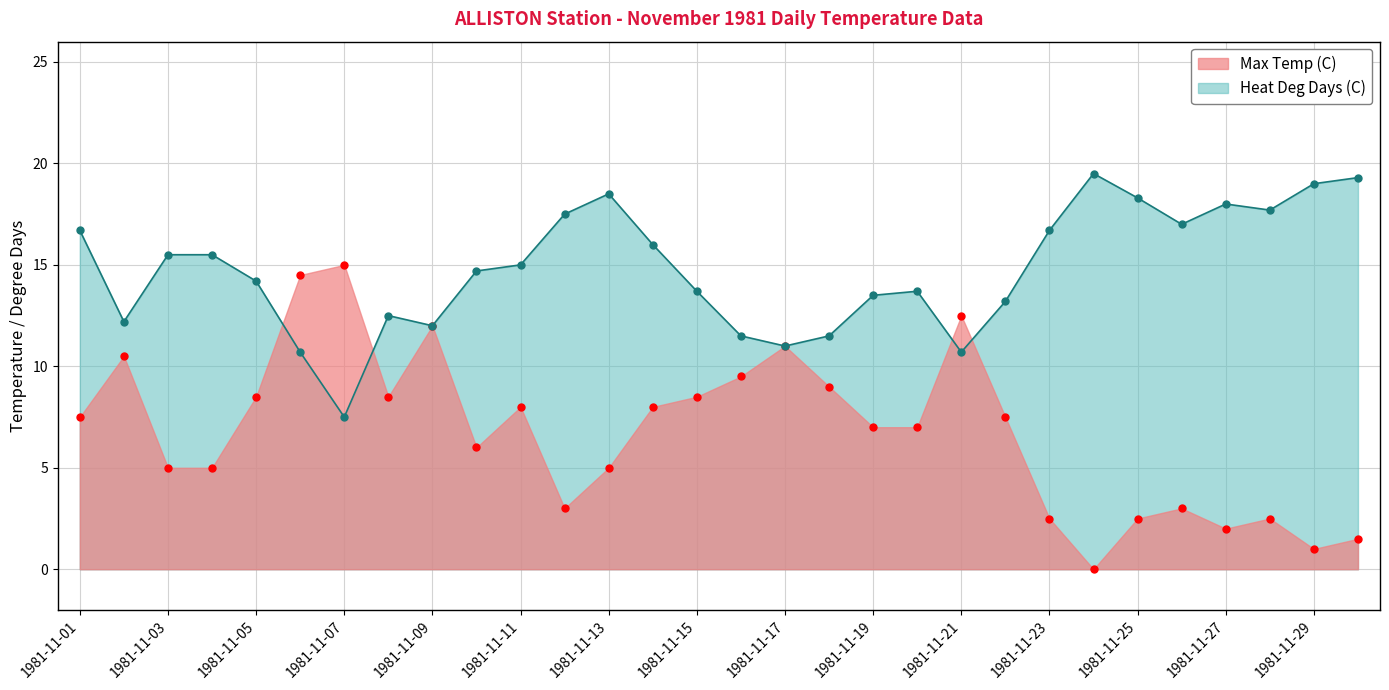

What is the sum of all Max Temp (C) values?

203.5